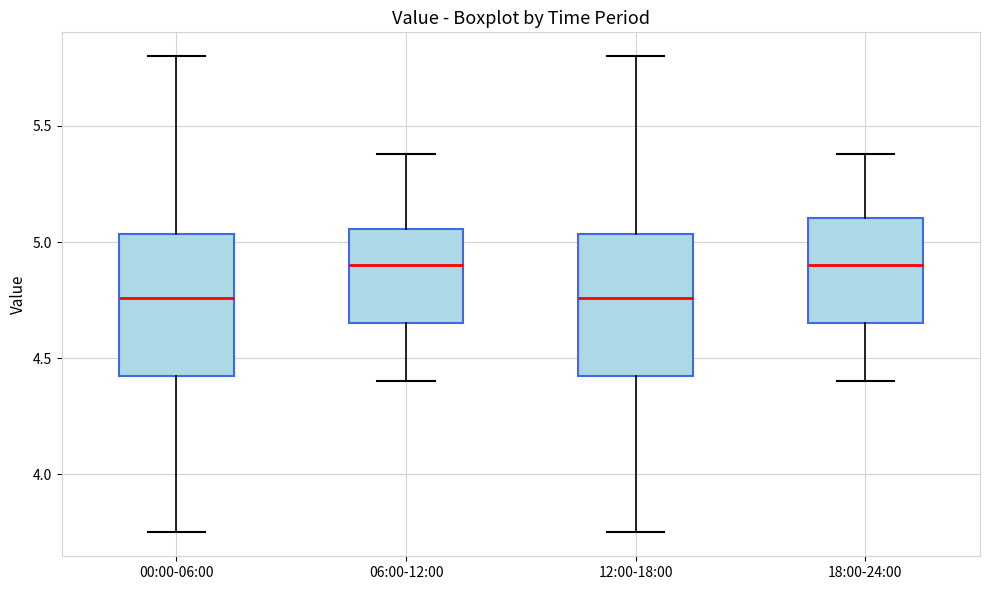

Reading left to right, read every box against the y-axis: the position of its median line, the range the box covers, and the ends of its whiskers. The values are not printed on the chart, so give them approximately, as read against the axis.

00:00-06:00: median 4.75, box 4.40 to 5.05, whiskers 3.75 to 5.80
06:00-12:00: median 4.90, box 4.65 to 5.05, whiskers 4.40 to 5.40
12:00-18:00: median 4.75, box 4.40 to 5.05, whiskers 3.75 to 5.80
18:00-24:00: median 4.90, box 4.65 to 5.10, whiskers 4.40 to 5.40